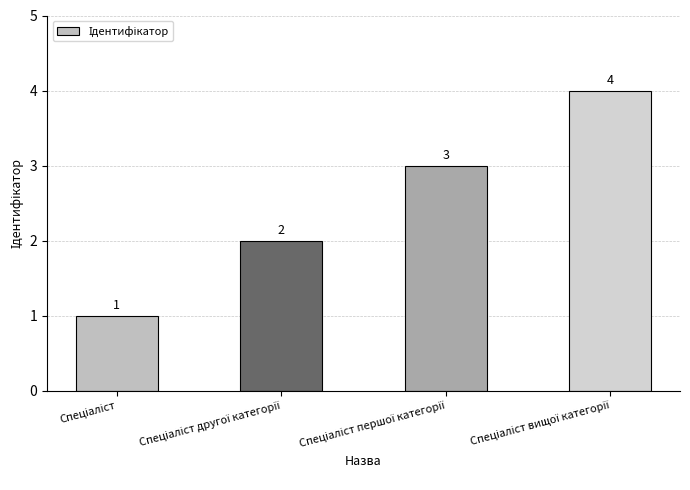

What is the difference between the maximum and minimum values?

3